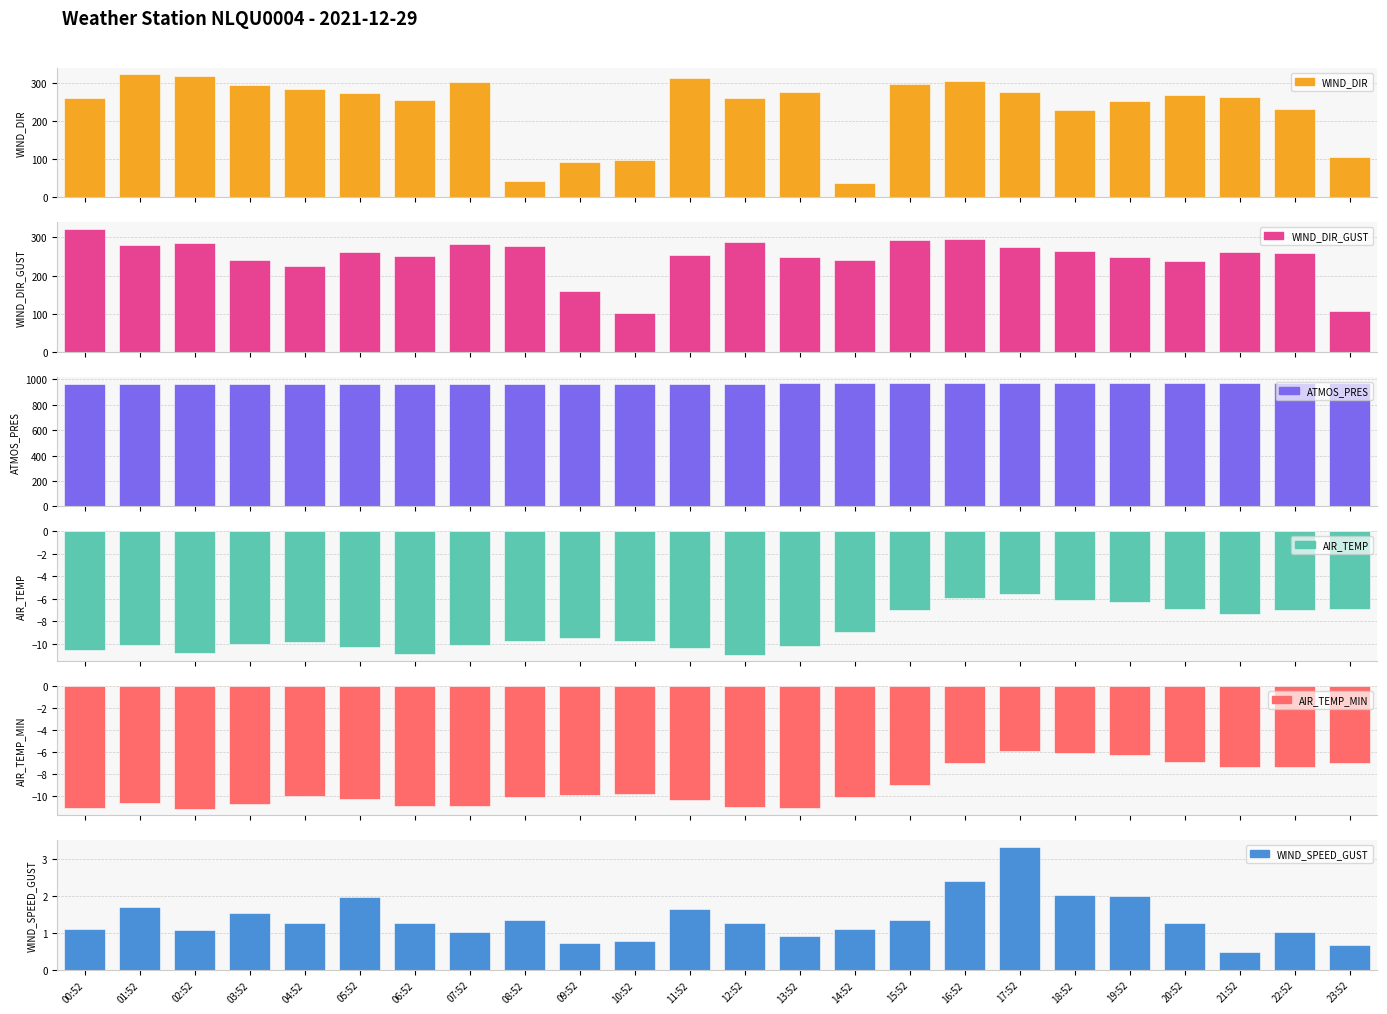

Rank the series by their maximum value, from lowest to highest.

AIR_TEMP_MIN, AIR_TEMP, WIND_SPEED_GUST, WIND_DIR_GUST, WIND_DIR, ATMOS_PRES